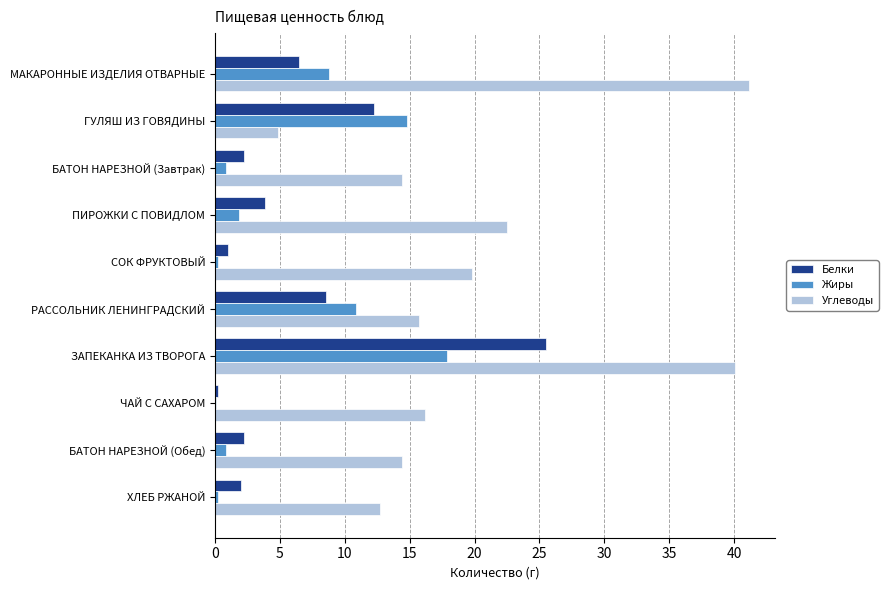

Is it true that Углеводы equals 8.3 at БАТОН НАРЕЗНОЙ (Обед)?

False